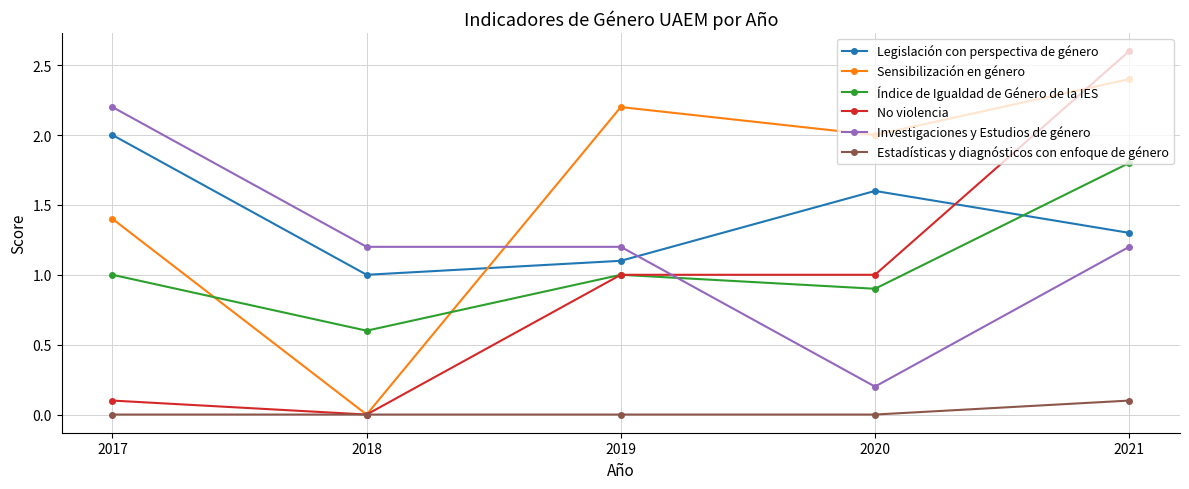

How many values in the Sensibilización en género series are below 2?

2